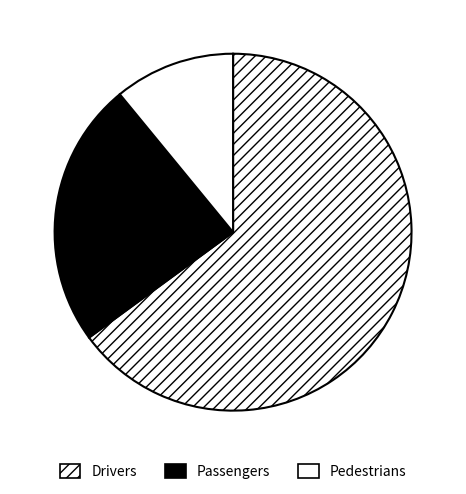

How many slices are in this pie chart?

3